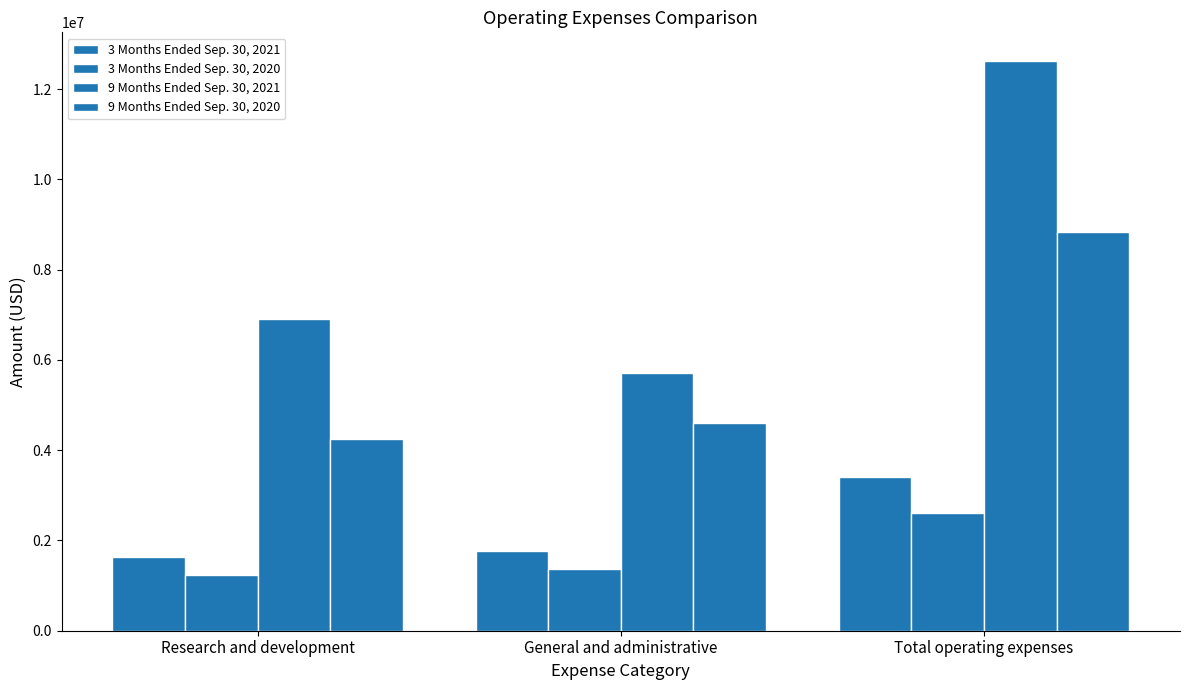

At which label does 9 Months Ended Sep. 30, 2020 reach its minimum?

Research and development